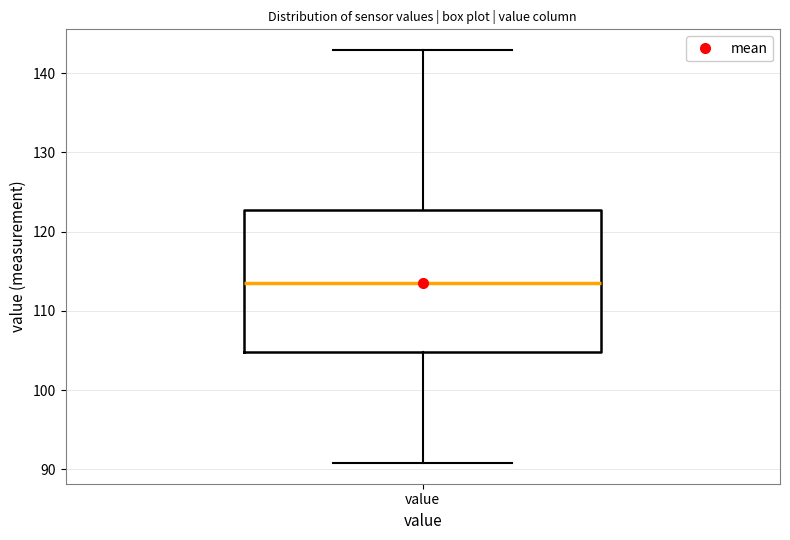

Where is the lower edge of the box for value on the y-axis? The values are not printed on the chart, so give them approximately, as read against the axis.

105